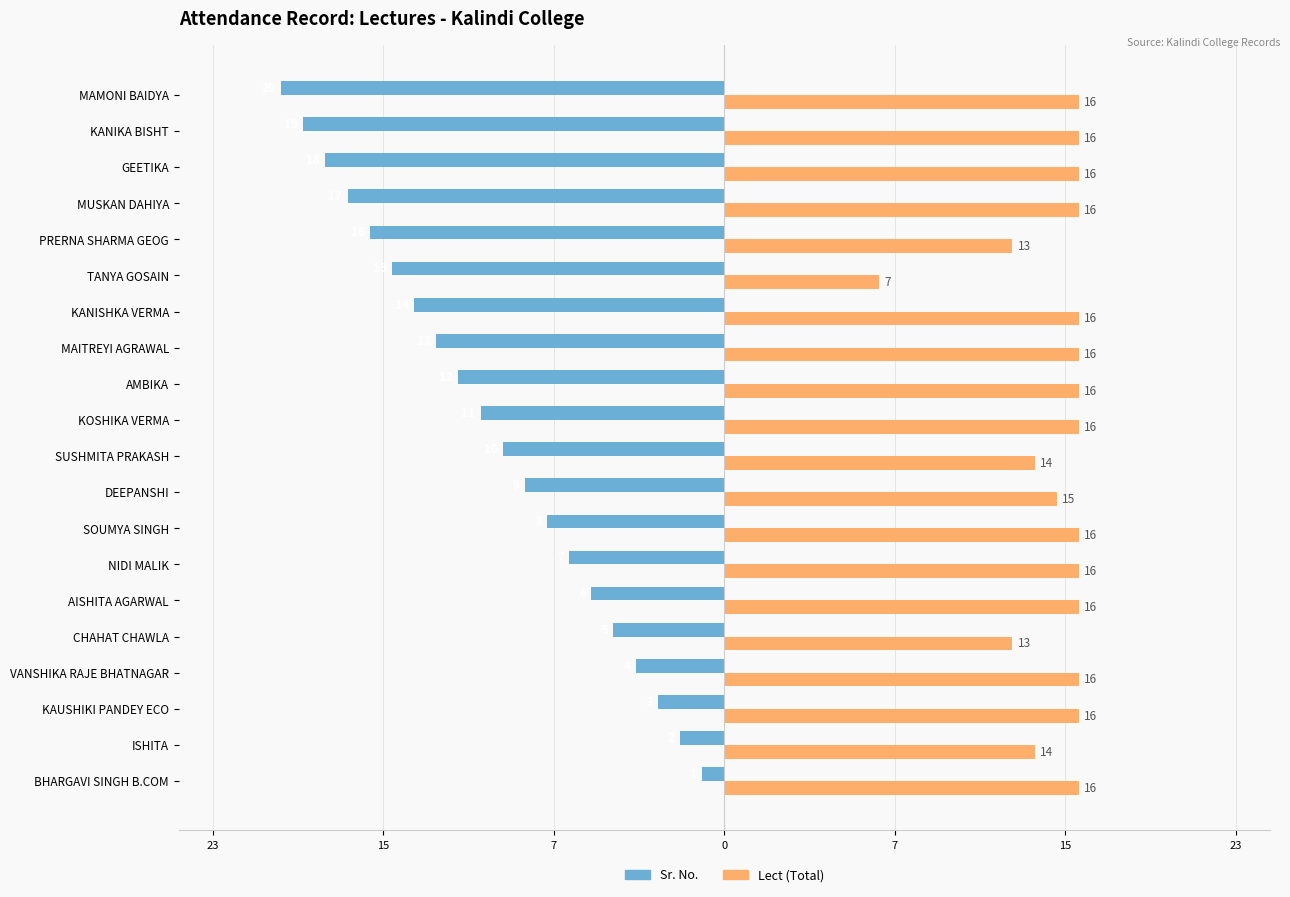

What are all the series names shown in the legend?

Sr. No., Lect (Total)